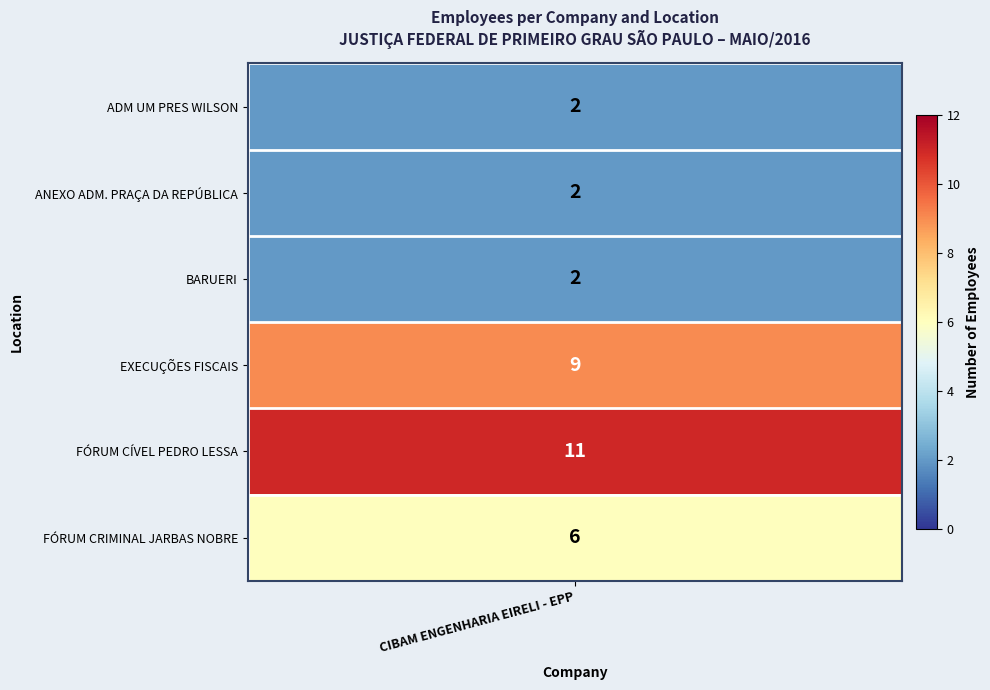

Reading right to left, list all the values displayed in this chart.

FÓRUM CRIMINAL JARBAS NOBRE=6	FÓRUM CÍVEL PEDRO LESSA=11	EXECUÇÕES FISCAIS=9	BARUERI=2	ANEXO ADM. PRAÇA DA REPÚBLICA=2	ADM UM PRES WILSON=2